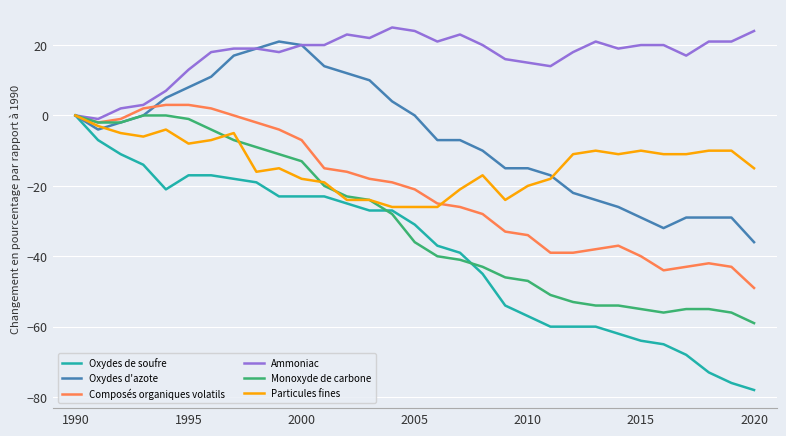

What is the difference between the maximum and minimum values in the Oxydes de soufre series?

78